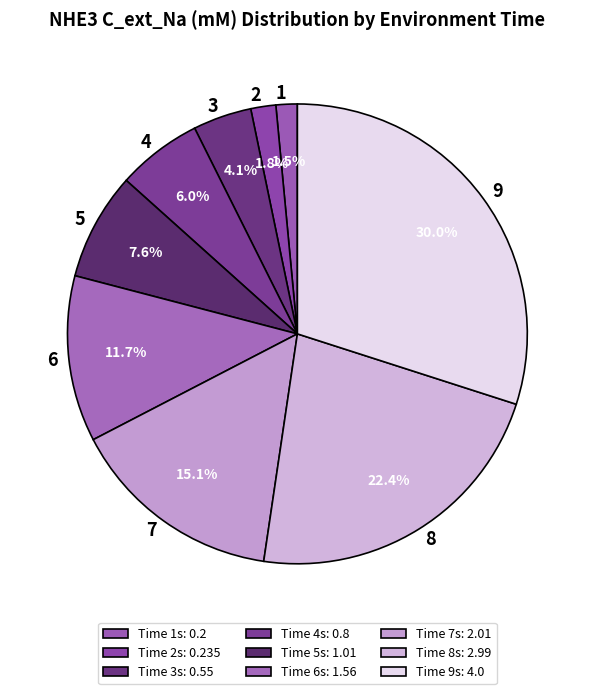

What is the ratio of the value at 3 to the value at 7?

0.3